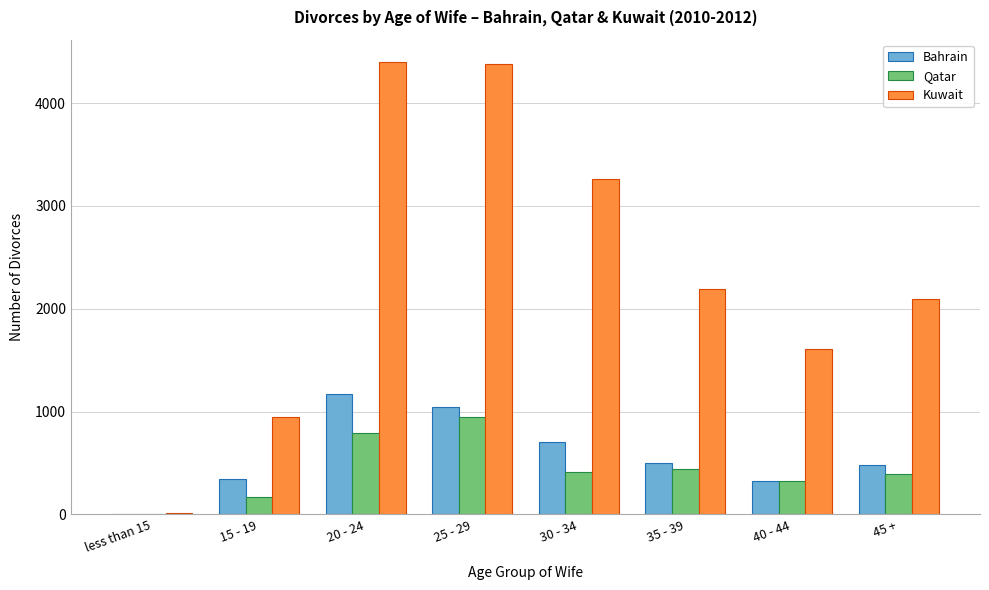

What is the sum of all Bahrain values?

4582